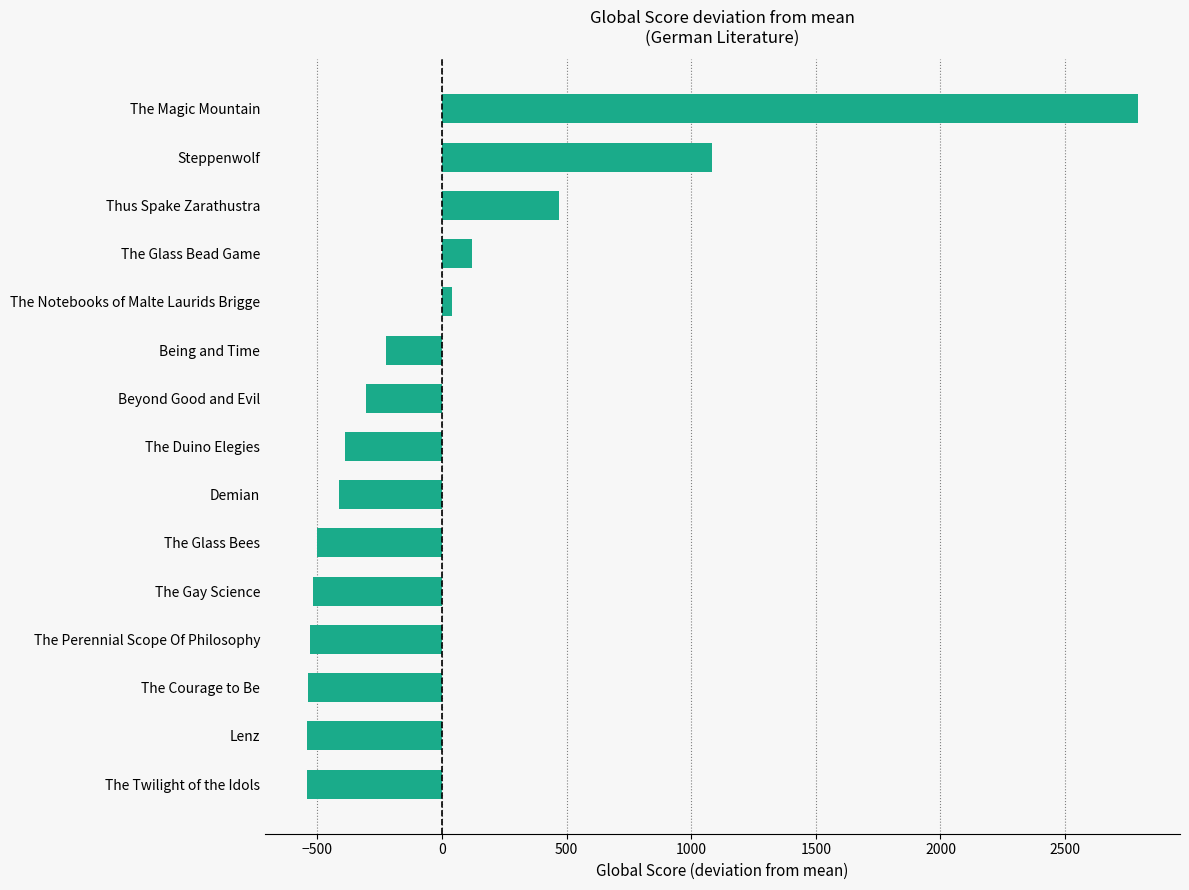

What is the minimum value shown in the chart?

-543.6